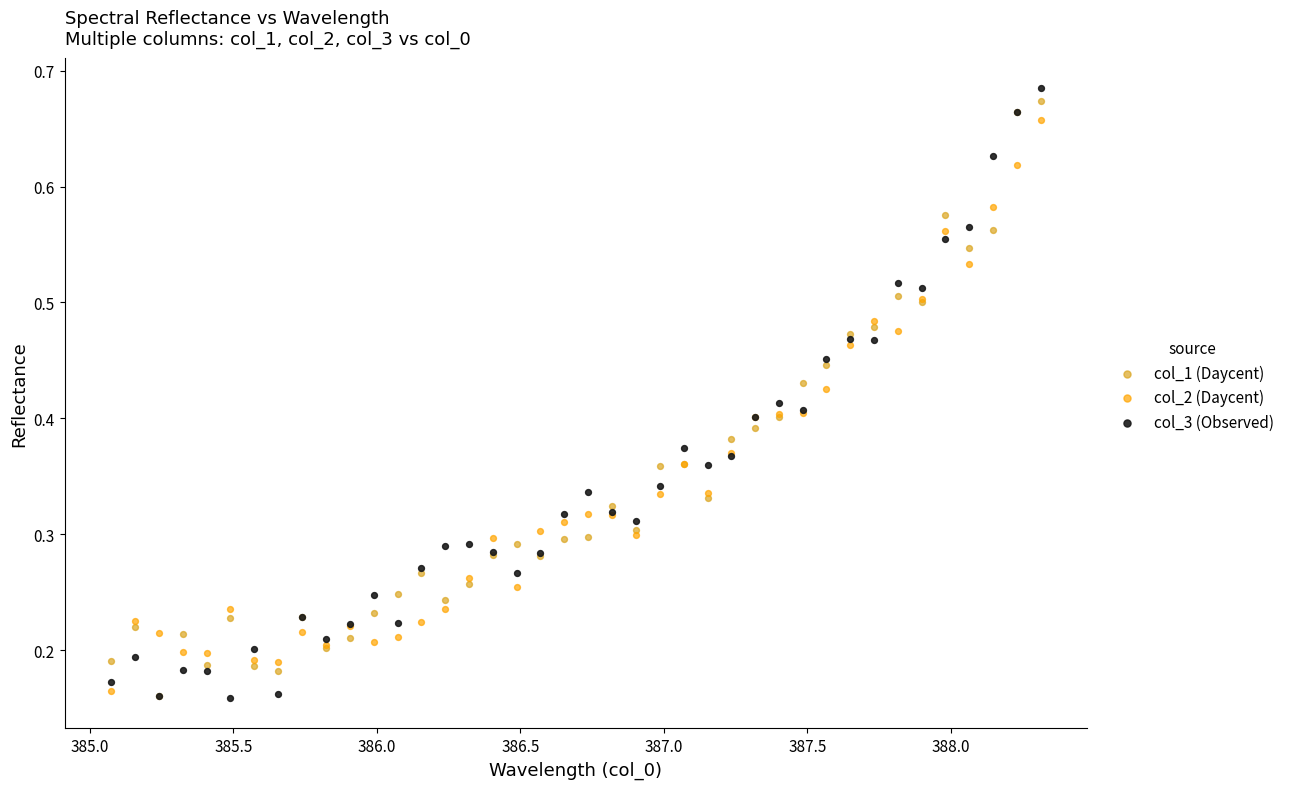

Which series reaches the maximum Y coordinate?

col_3 (Observed)